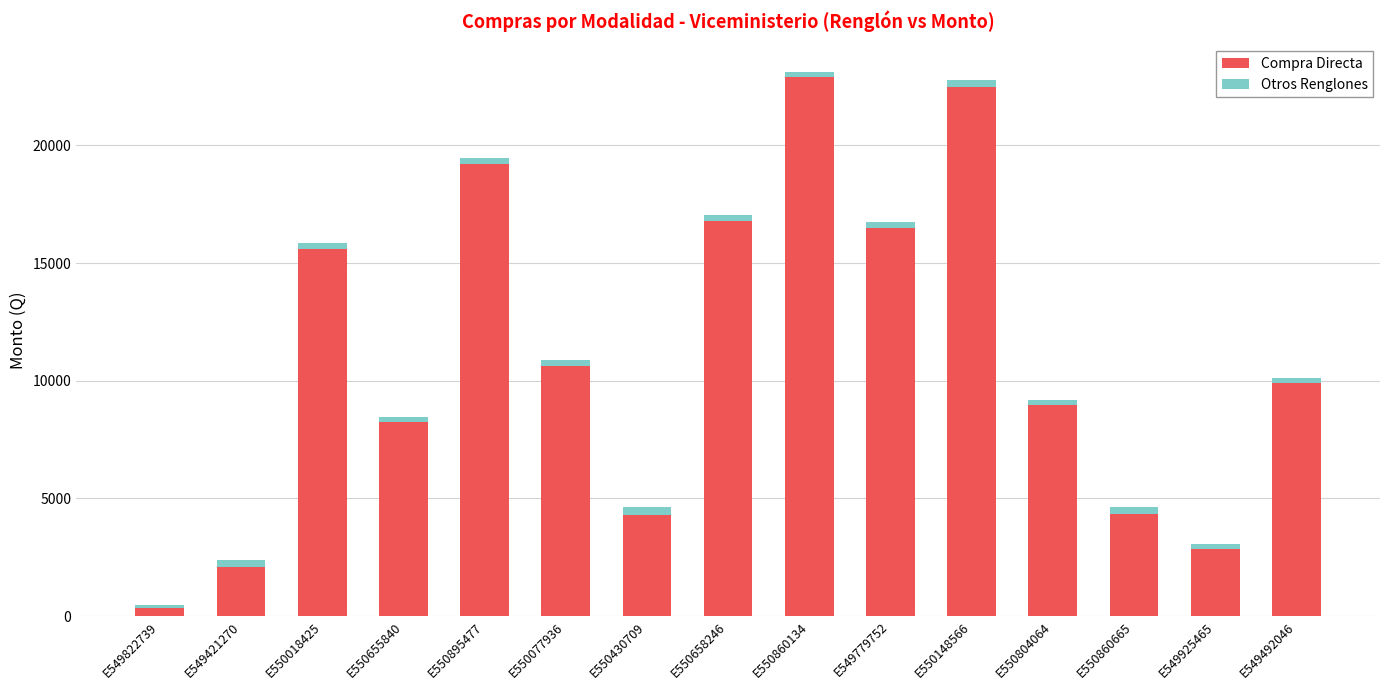

The value of Compra Directa at E550430709 is 4300.0. True or false?

True